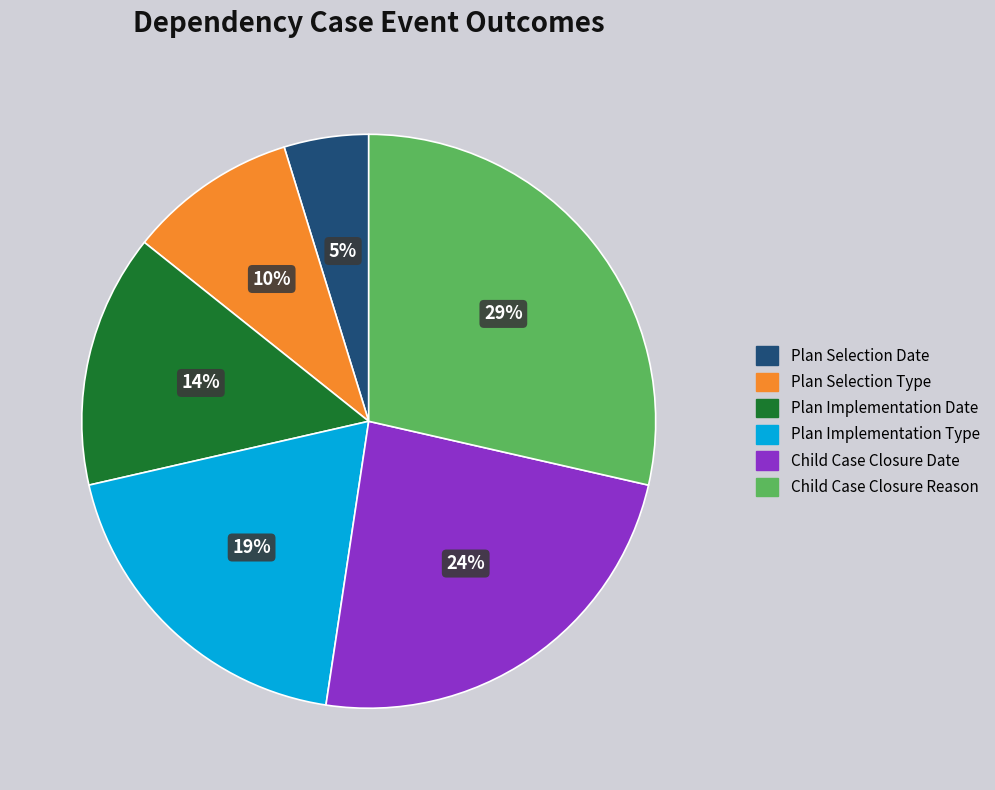

The Plan Implementation Type slice represents 19% of the pie. True or false?

True